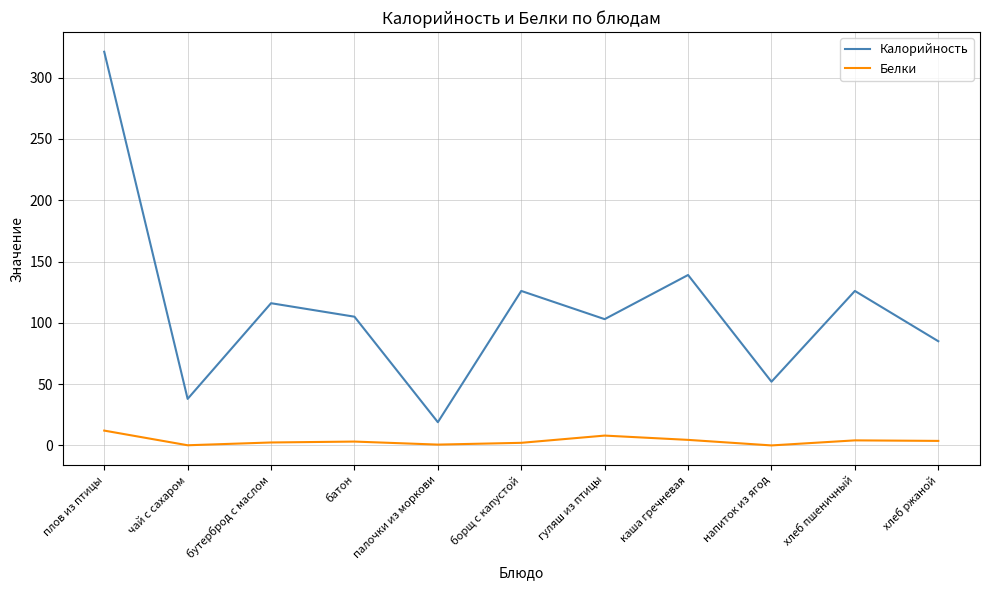

True or false: Калорийность and Белки cross at least once.

False